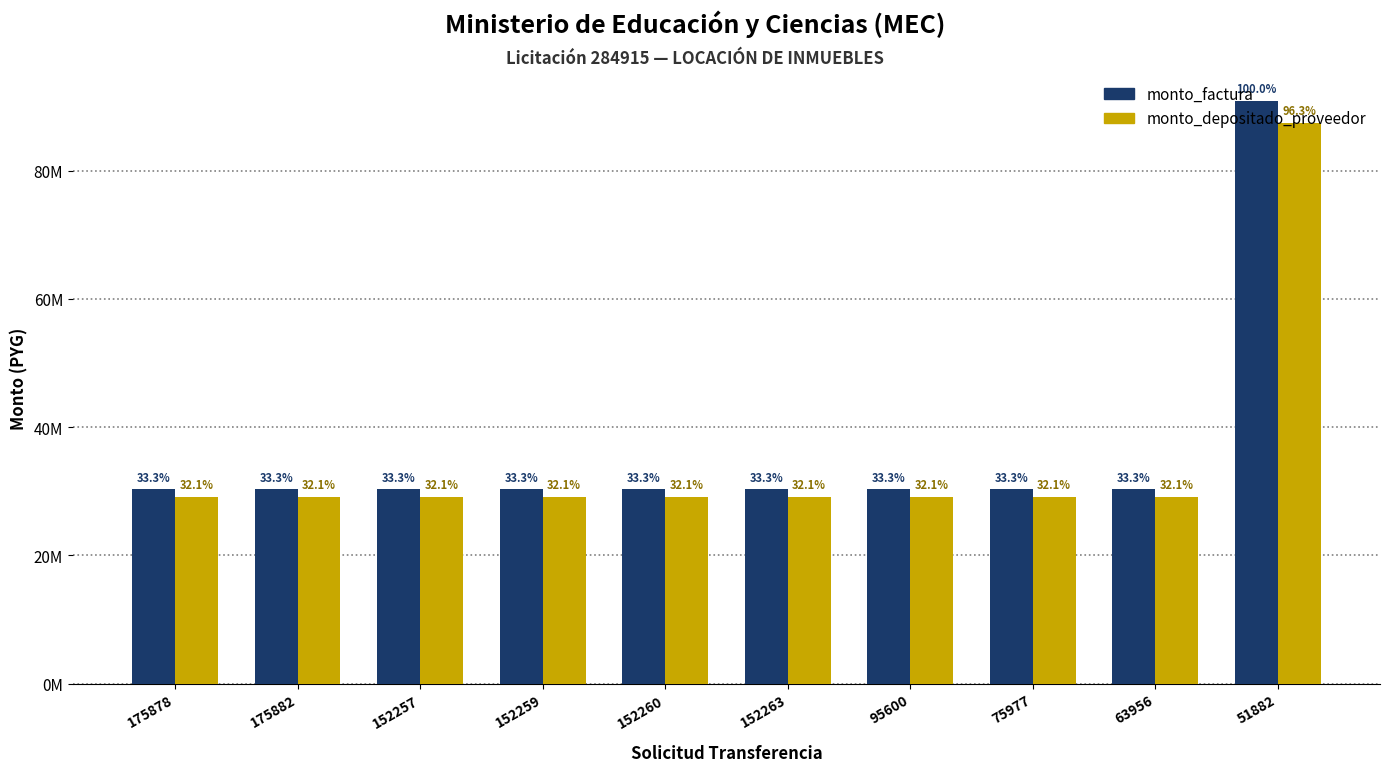

True or false: monto_depositado_proveedor has a value of 20204955 at 152259.

False